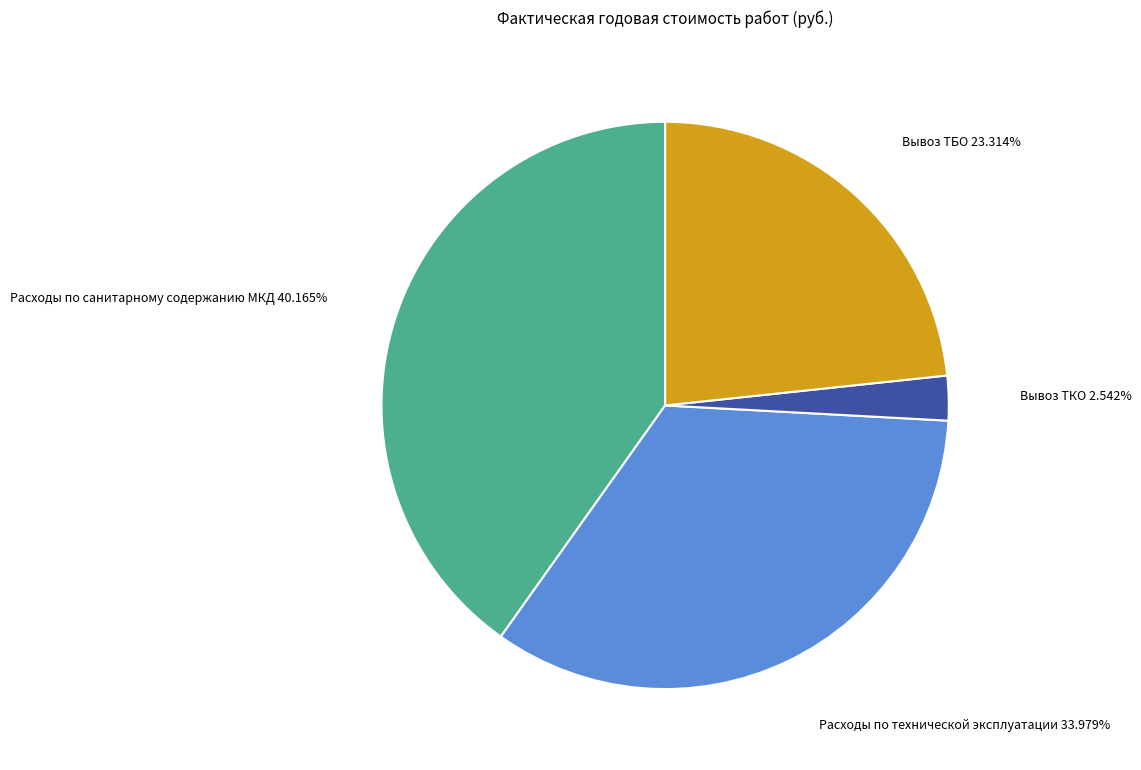

How many segments does this pie chart have?

4